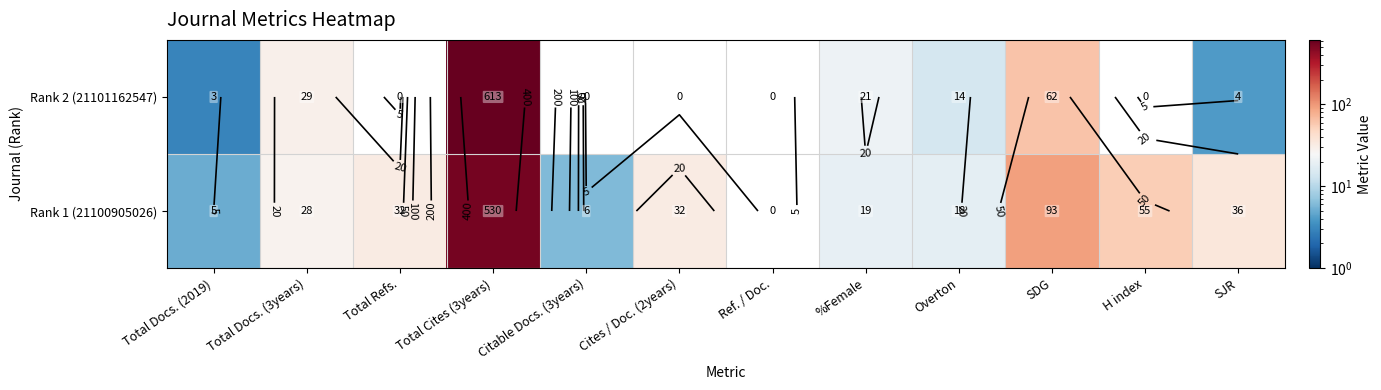

At Ref. / Doc., list the series in order from largest to smallest.

Rank 1 (21100905026), Rank 2 (21101162547)